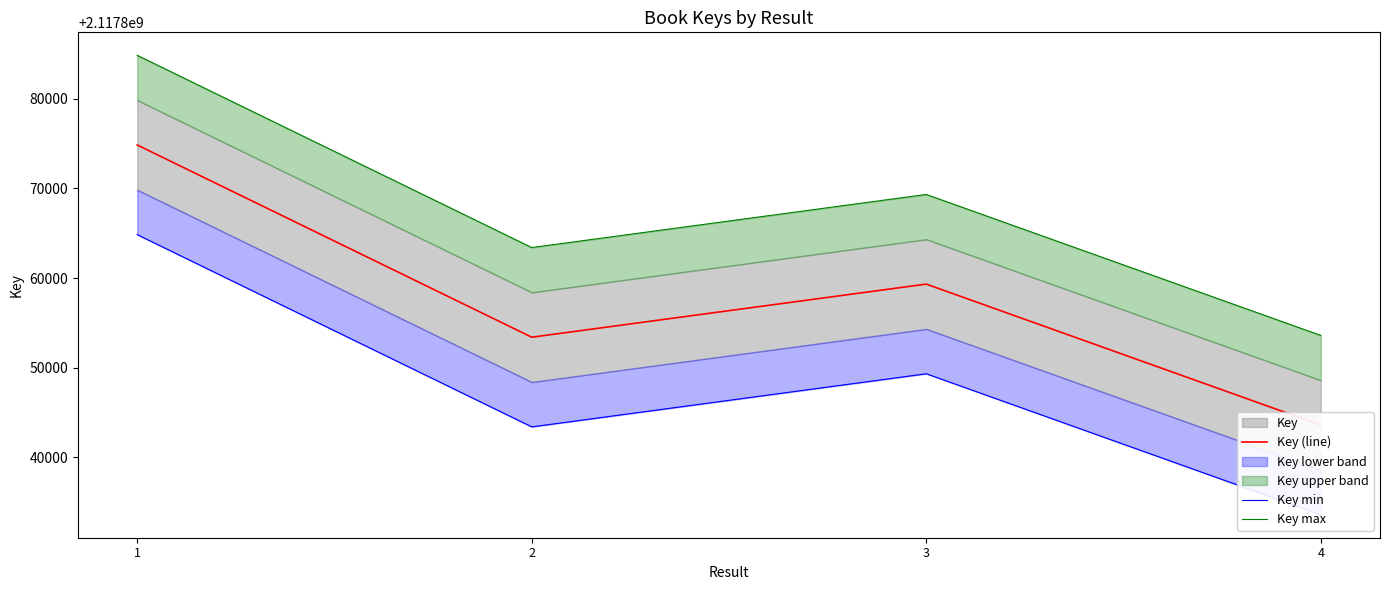

At which label does Key (line) first exceed 2117859323?

1